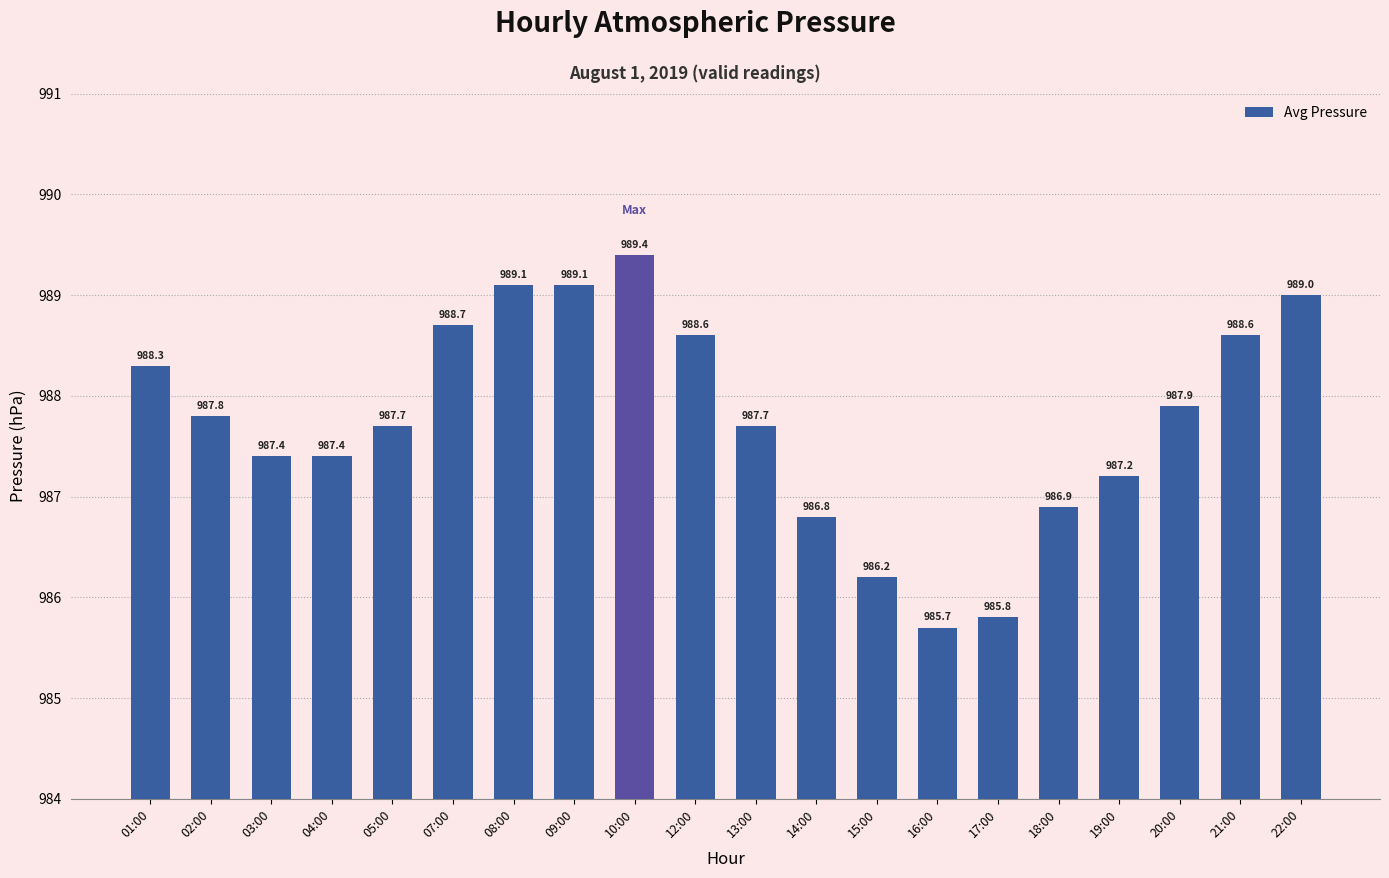

What is the sum of the values at 13:00 and 17:00?

1973.5